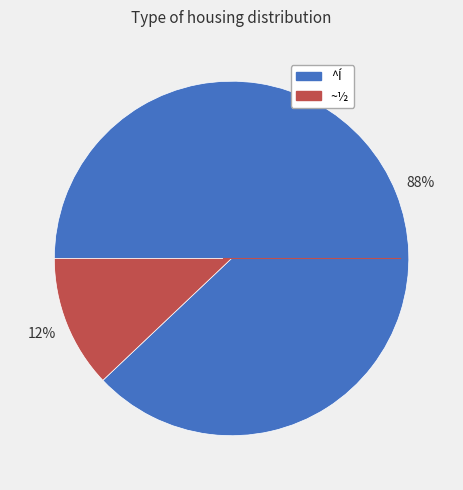

True or false: ^Í accounts for 95% of the total.

False